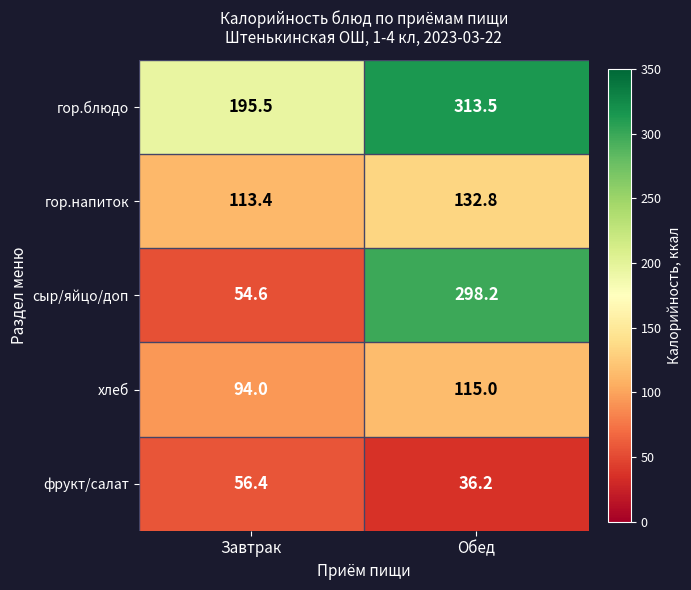

How many categories are shown in the chart?

2